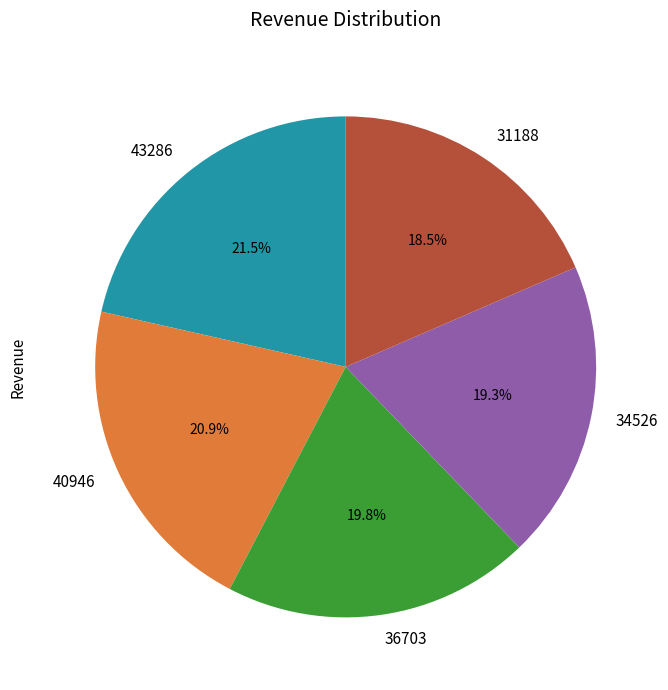

To the nearest percent, what is the average slice percentage?

20%